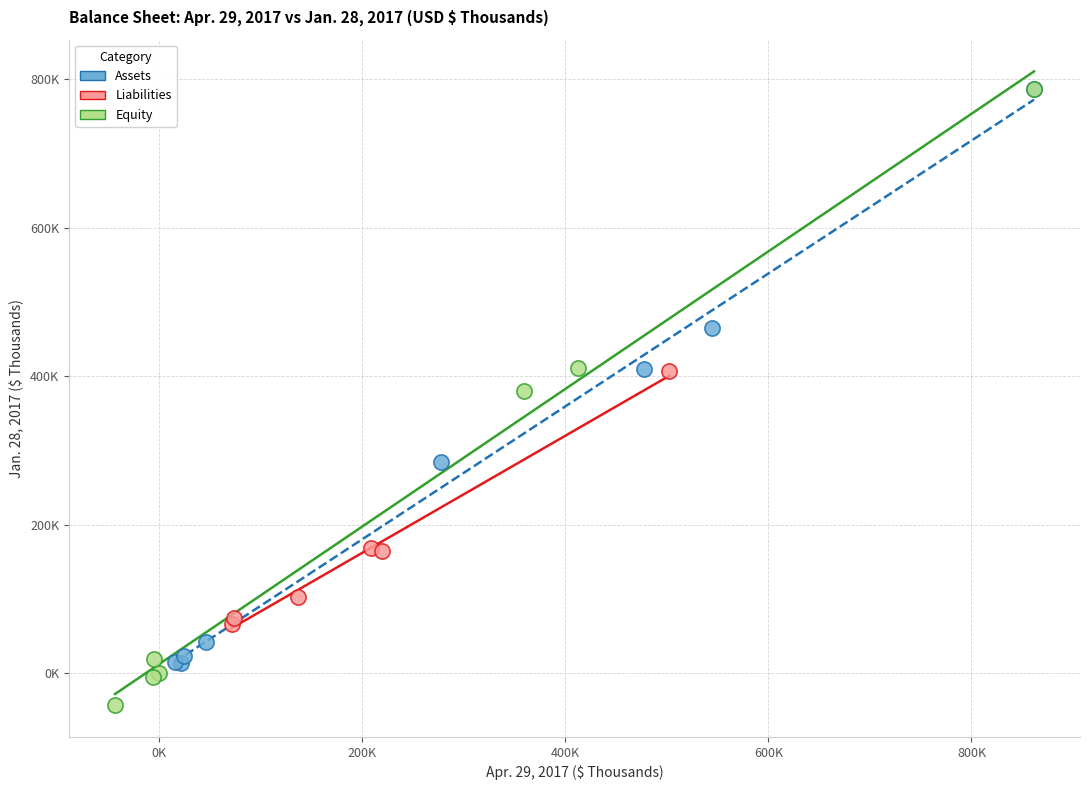

What are all the series names shown in the legend?

Assets, Liabilities, Equity